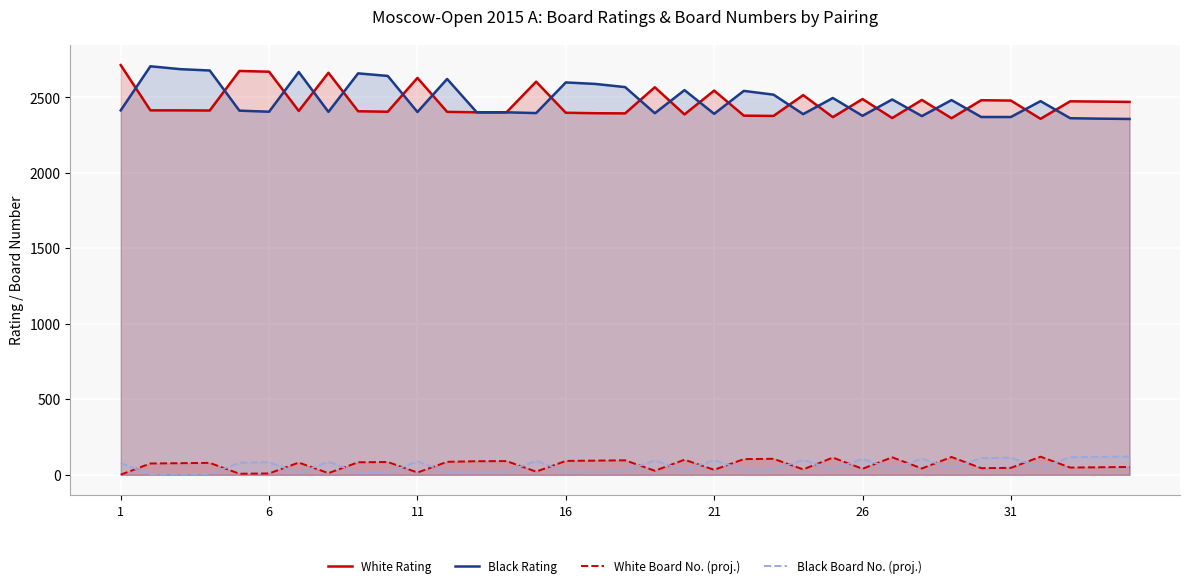

True or false: Black Rating and White Board No. (proj.) cross at least once.

False